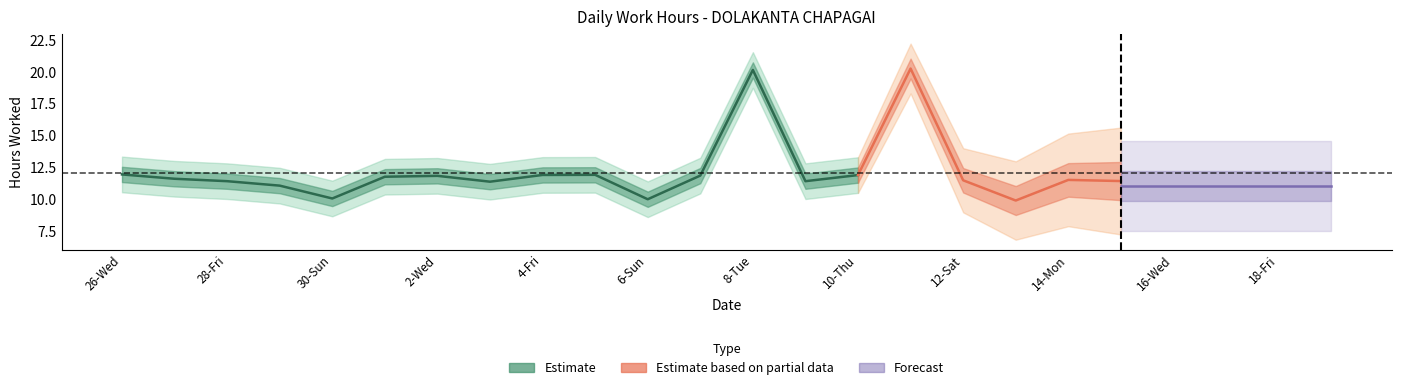

What is the difference between the values at 13-Sun and 28-Fri?

1.5